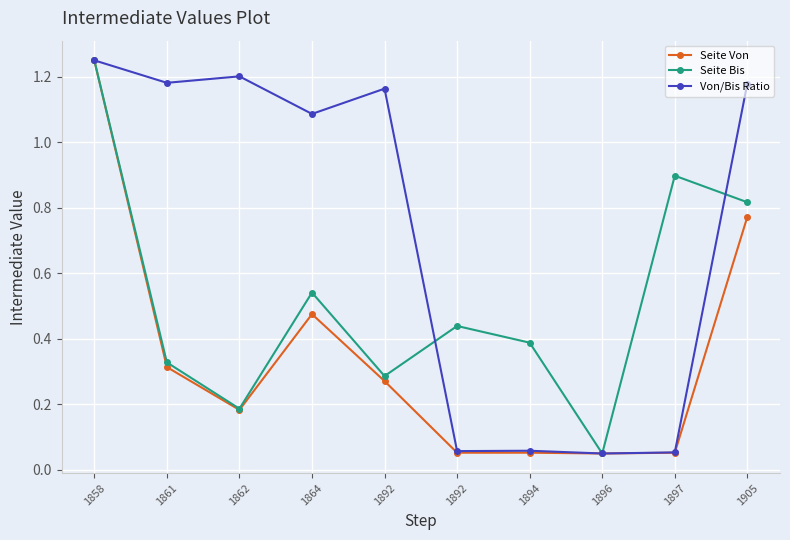

Which series changed the most between 1864 and 1892?

Seite Bis